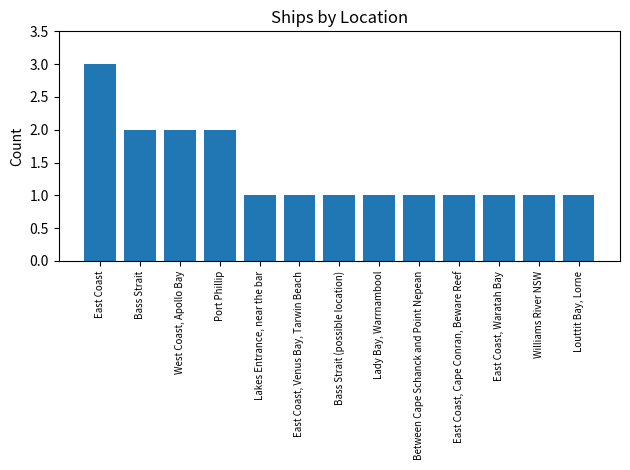

What is the sum of the values at Between Cape Schanck and Point Nepean and East Coast?

4